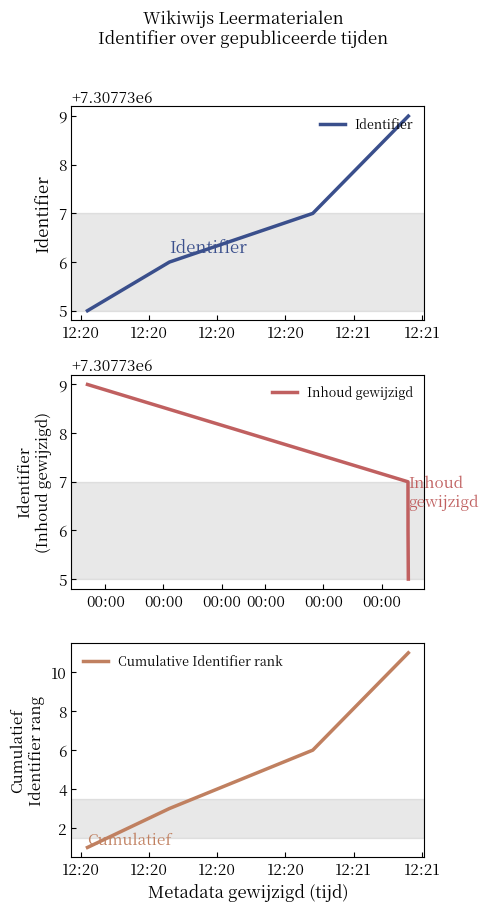

True or false: Identifier has more than 0 points higher than both neighbors.

False